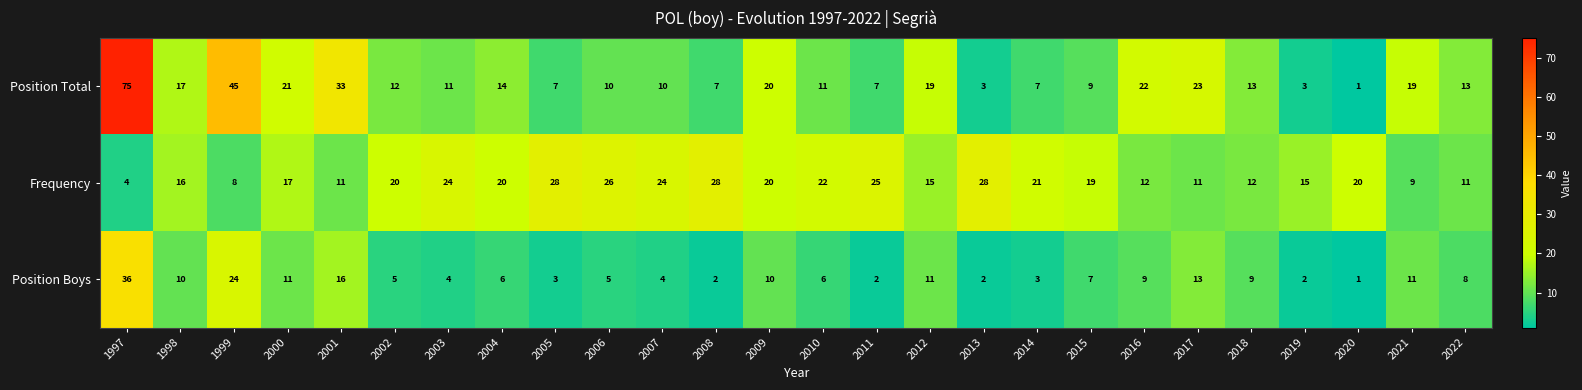

What is the total value across all series at 2008?

37